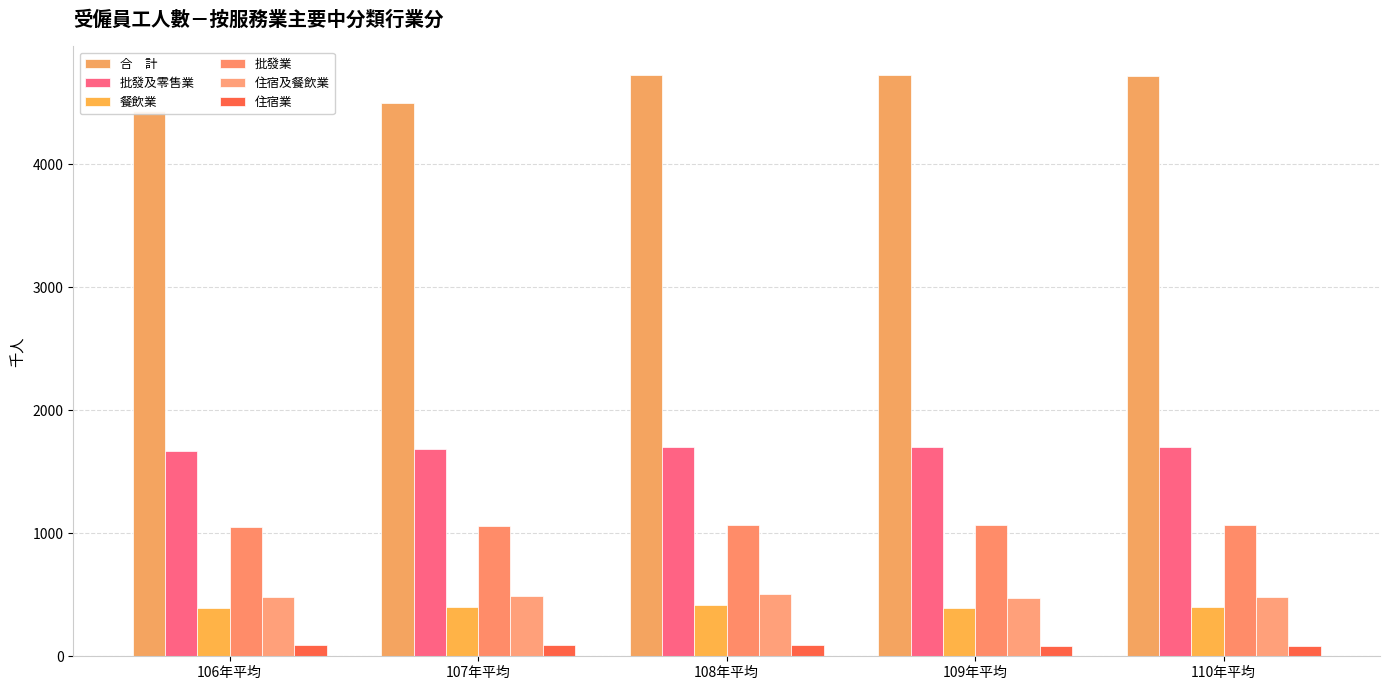

Count the number of data series in this chart.

6